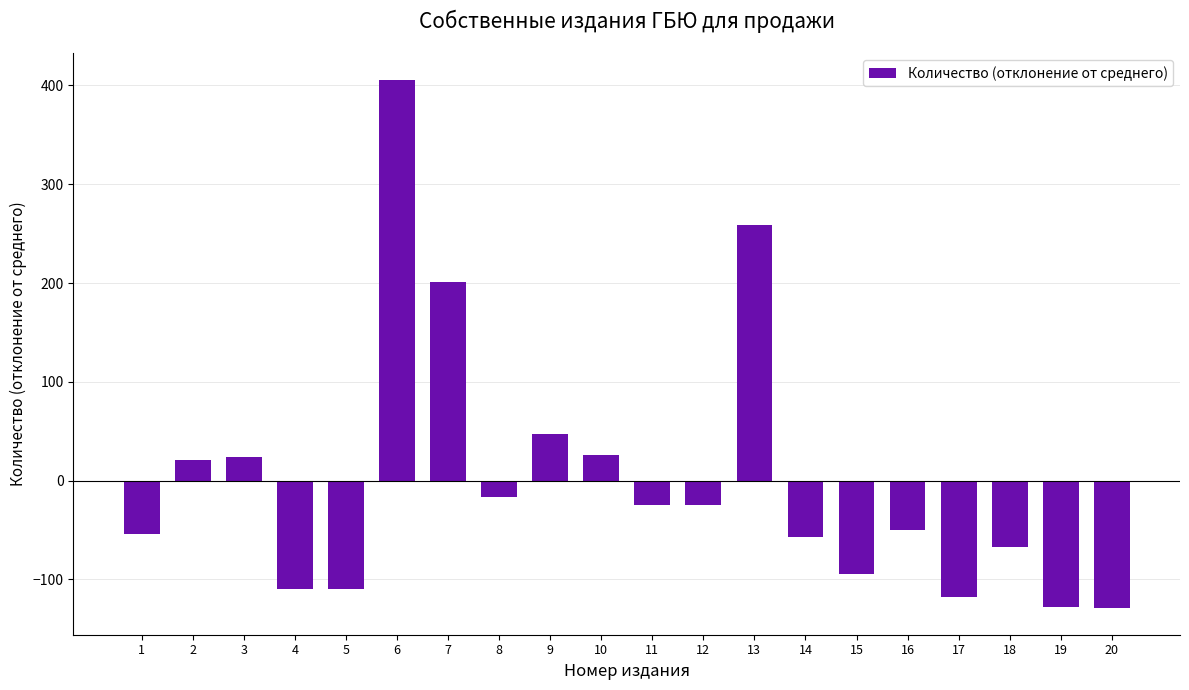

What is the minimum value shown in the chart?

-129.2